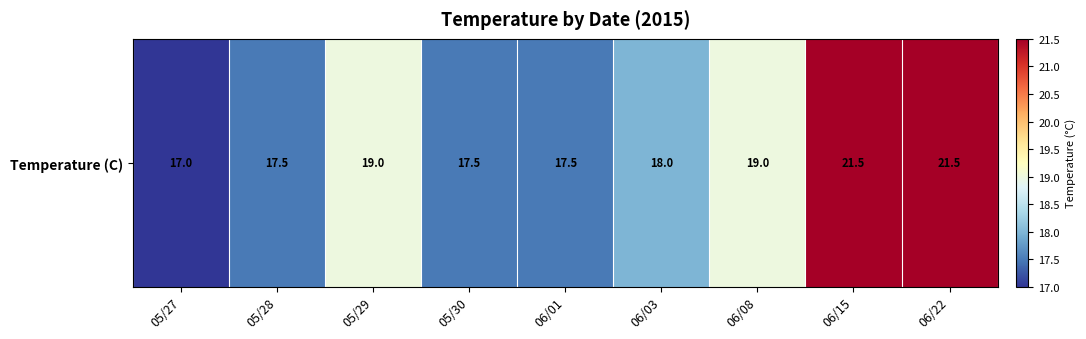

Count the number of data series in this chart.

1